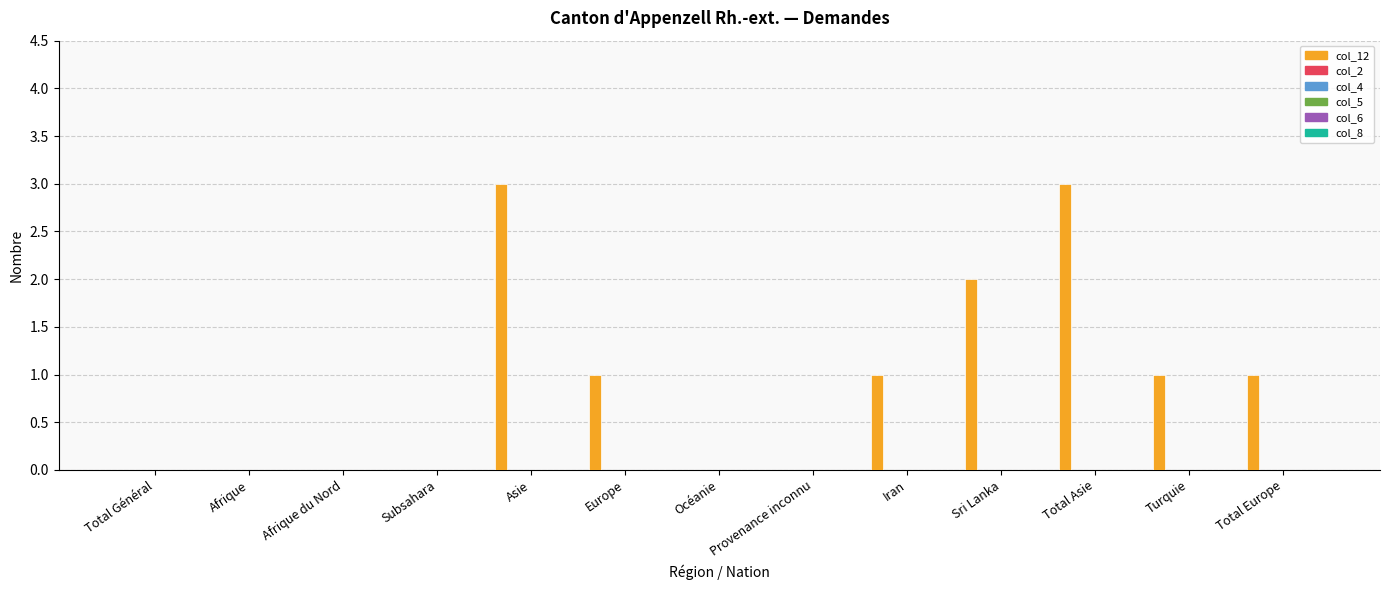

What is the maximum value shown in the chart?

3